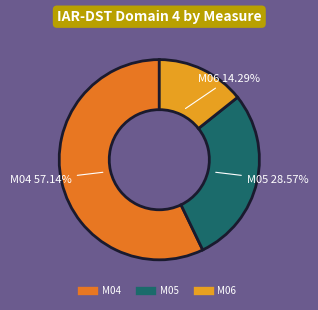

Is M05 the majority of the pie?

No